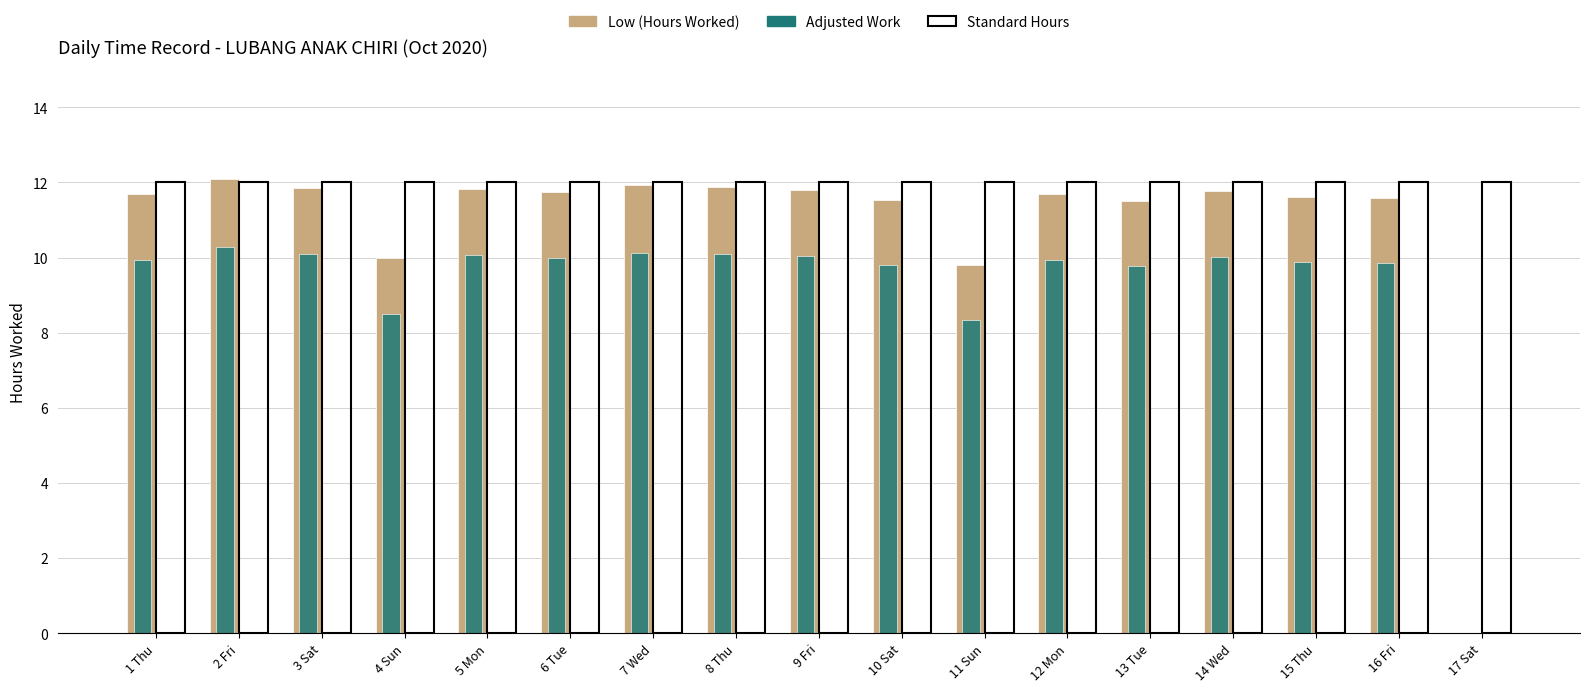

Which series has the largest range (max minus min)?

Low (Hours Worked)